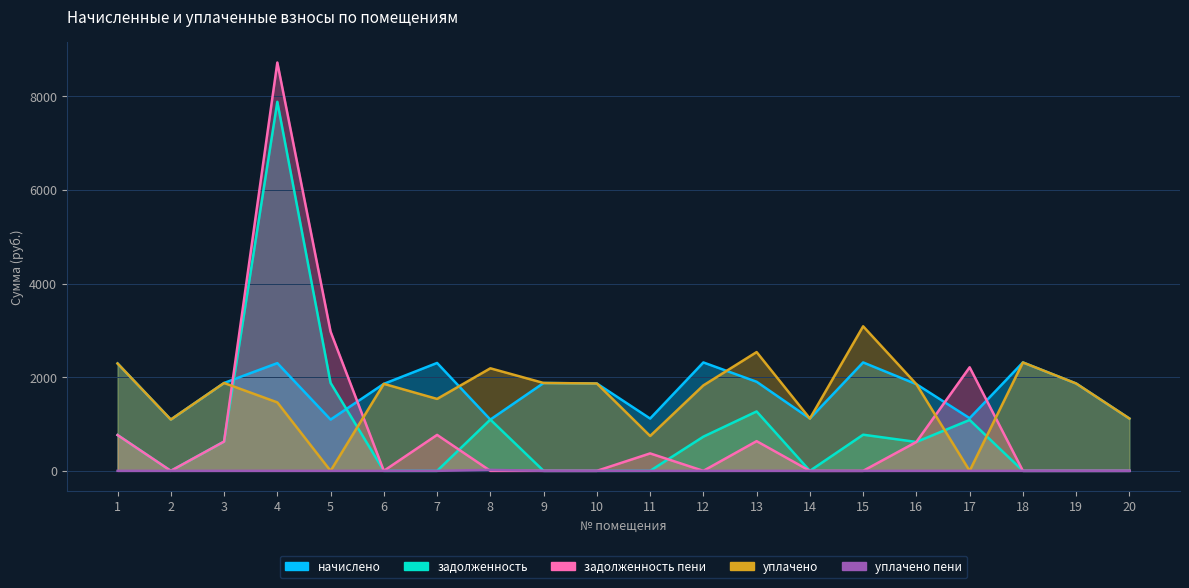

At 8, list the series in order from smallest to largest.

задолженность пени, уплачено пени, начислено, задолженность, уплачено